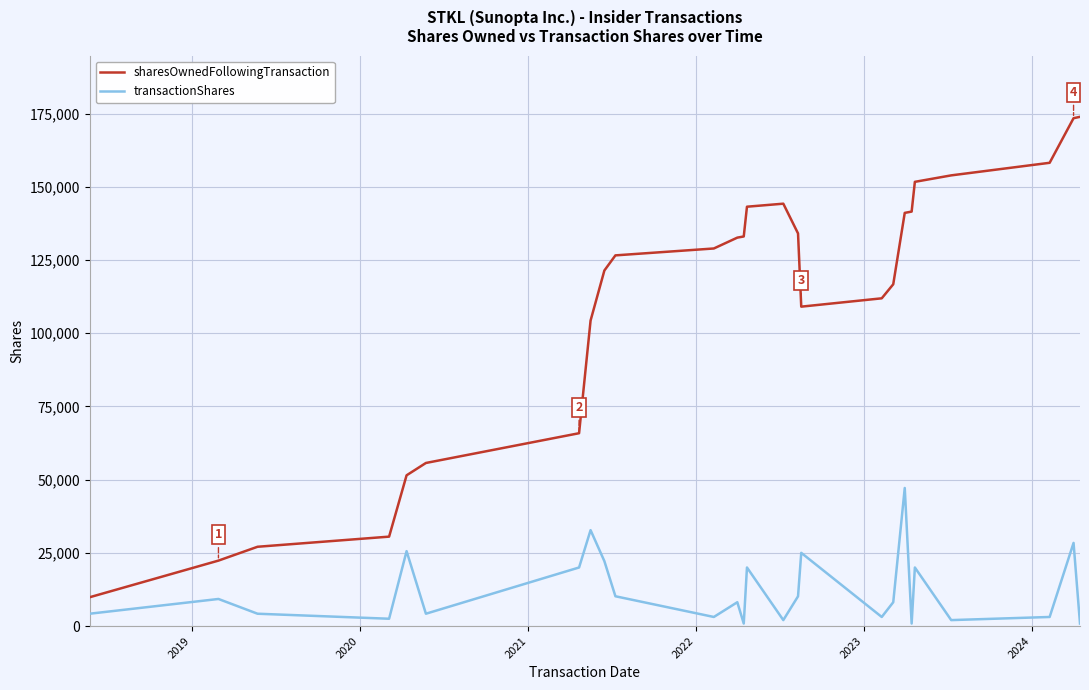

Which series has the largest total across all categories?

sharesOwnedFollowingTransaction